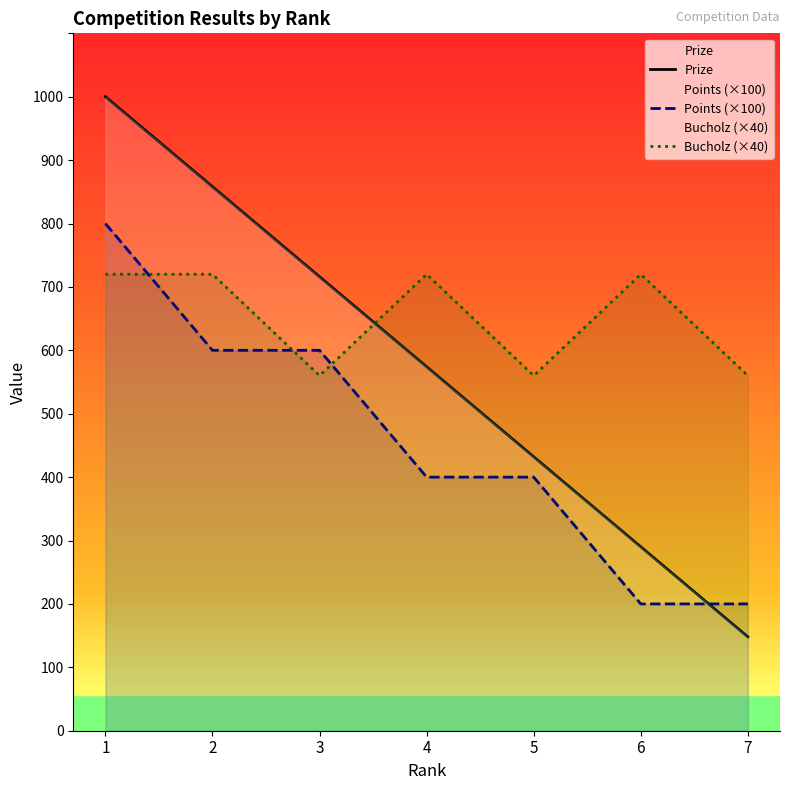

Which series has the widest spread of values?

Prize